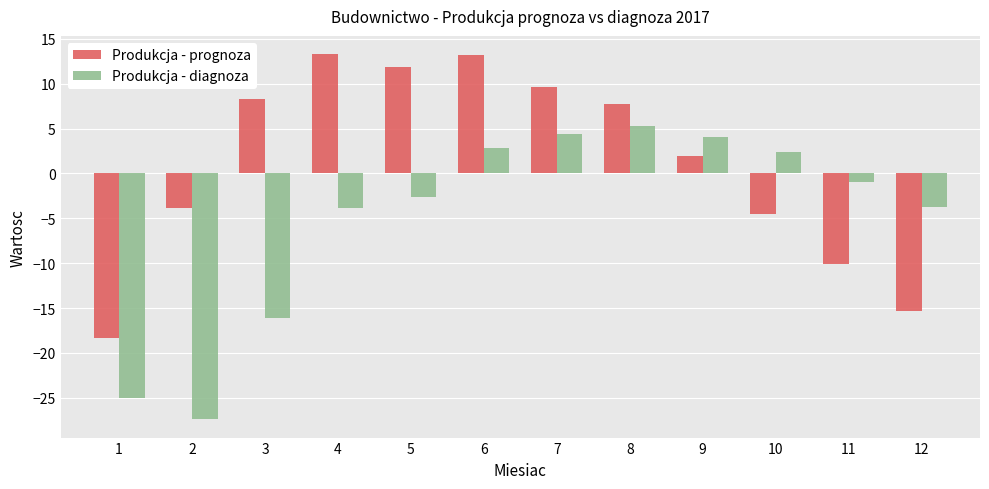

True or false: Produkcja - prognoza has a value of 1.9 at 9.

True